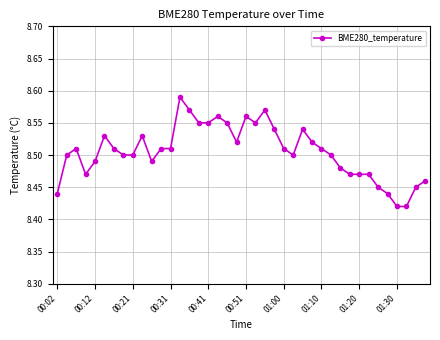

True or false: the data has more than 2 interior local peaks.

True